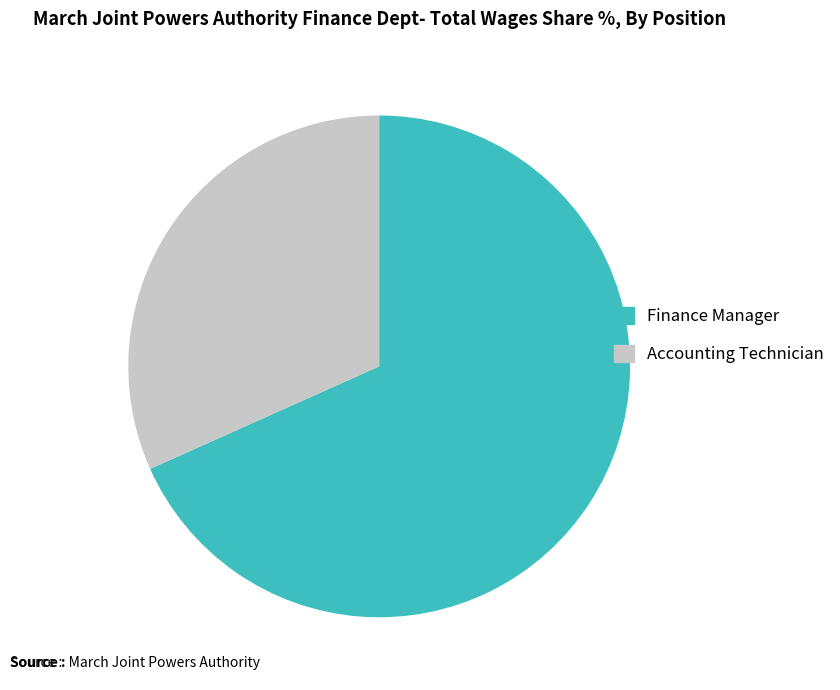

How many segments does this pie chart have?

2